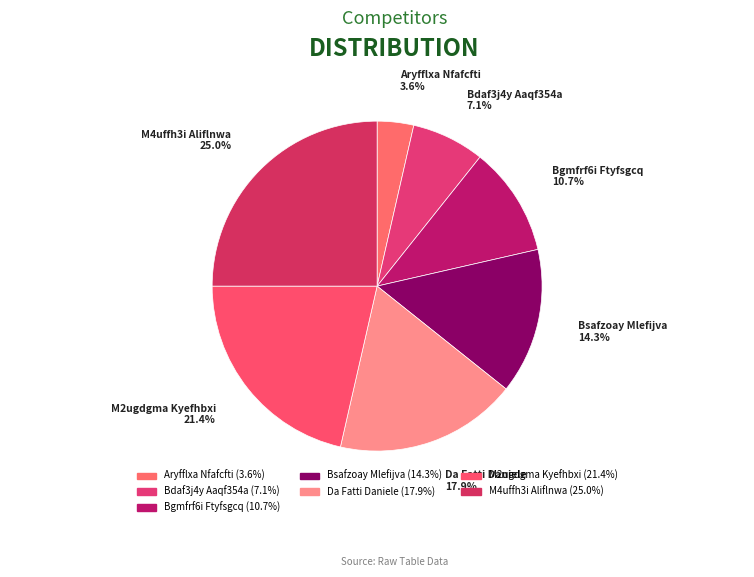

Which has a higher value, M2ugdgma Kyefhbxi or Aryfflxa Nfafcfti?

M2ugdgma Kyefhbxi